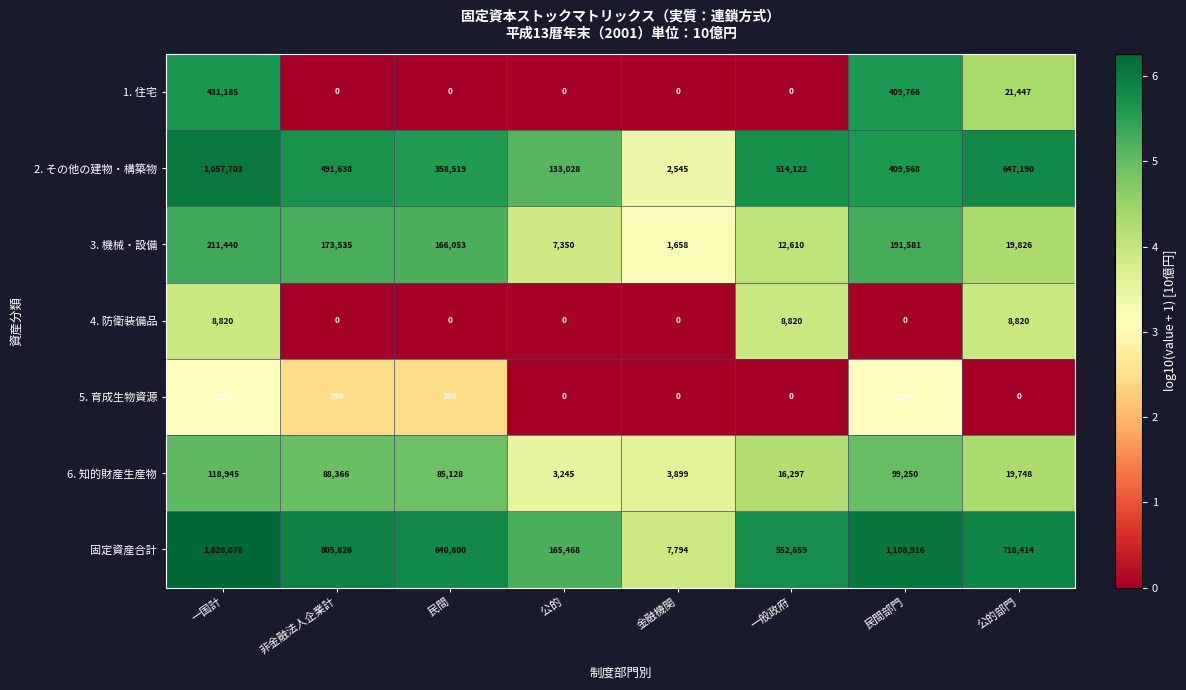

Is it true that 4. 防衛装備品 equals -2928 at 金融機関?

False